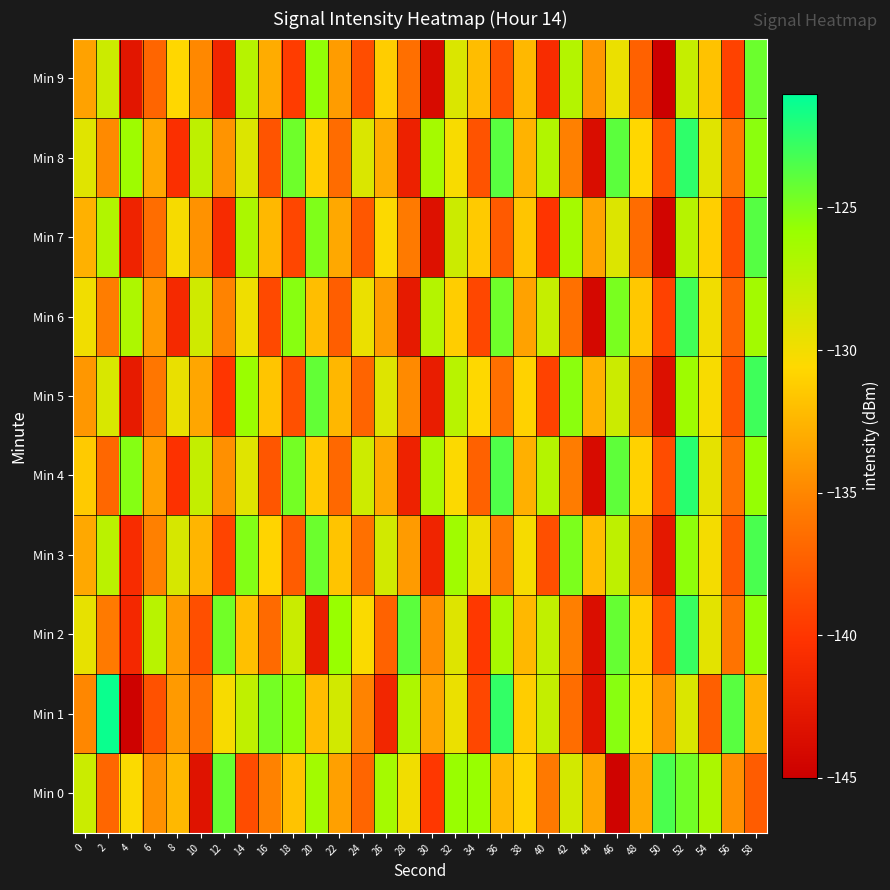

Rank the series by their maximum value, from highest to lowest.

Min 1, Min 4, Min 8, Min 2, Min 5, Min 6, Min 3, Min 0, Min 7, Min 9